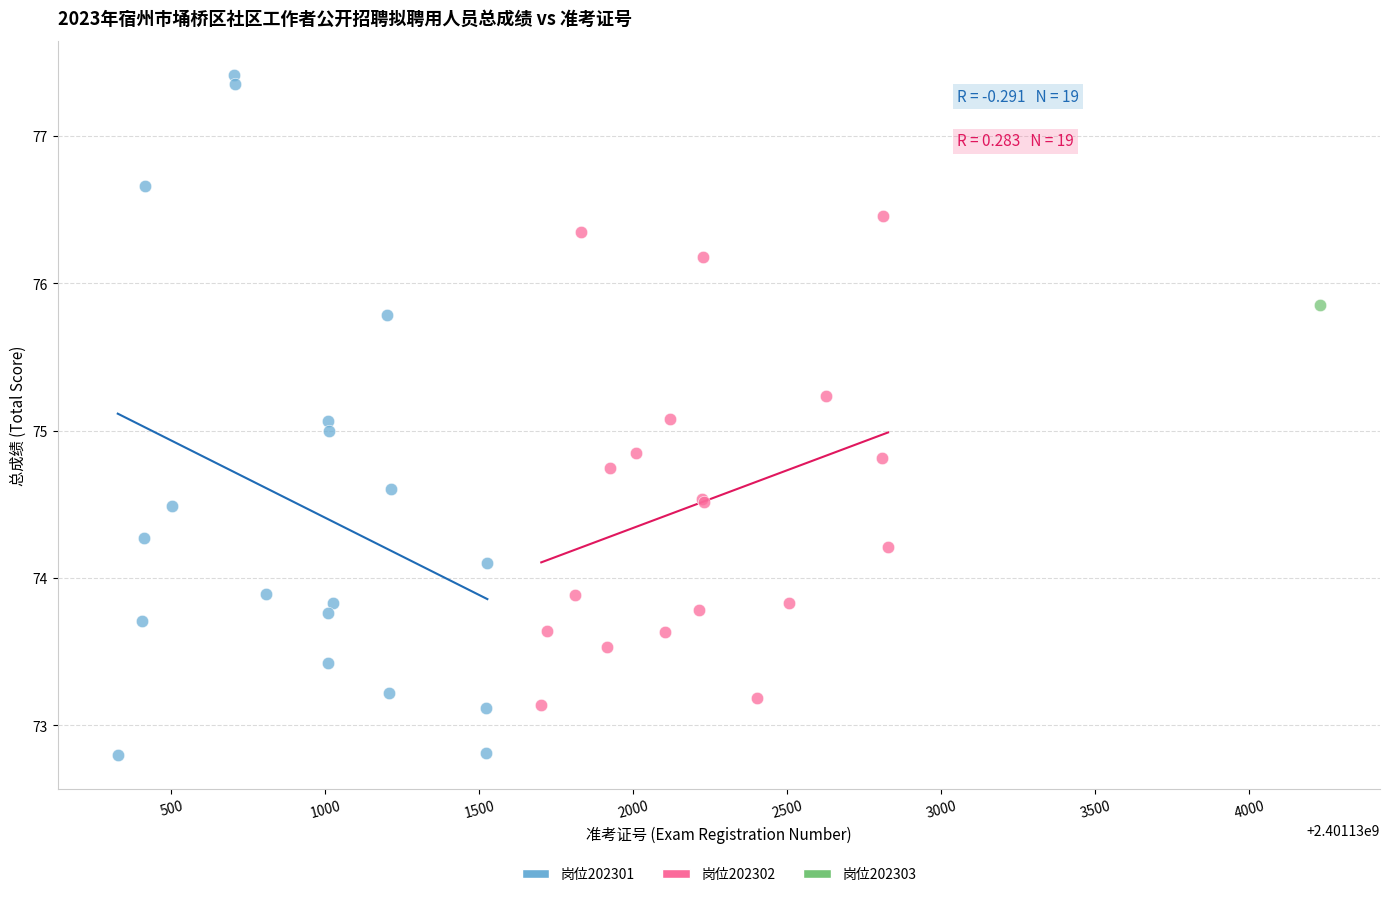

What are all the series names shown in the legend?

岗位202301, 岗位202302, 岗位202303